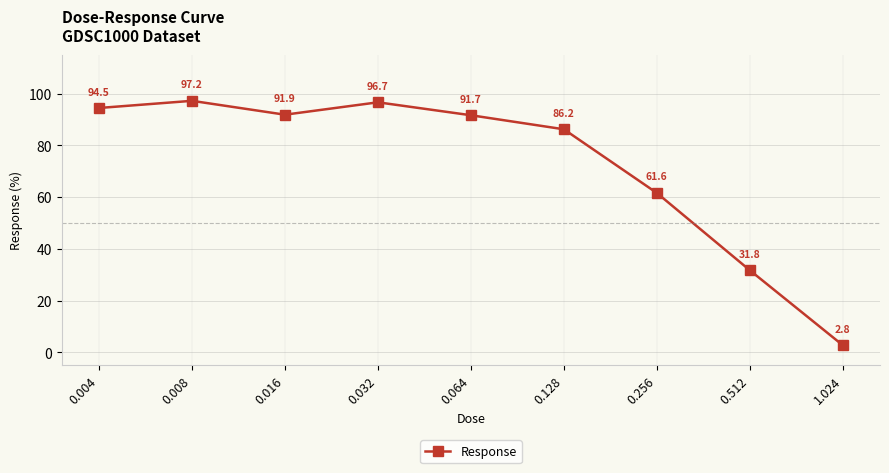

What is the value of the 4th point from the left?

96.7